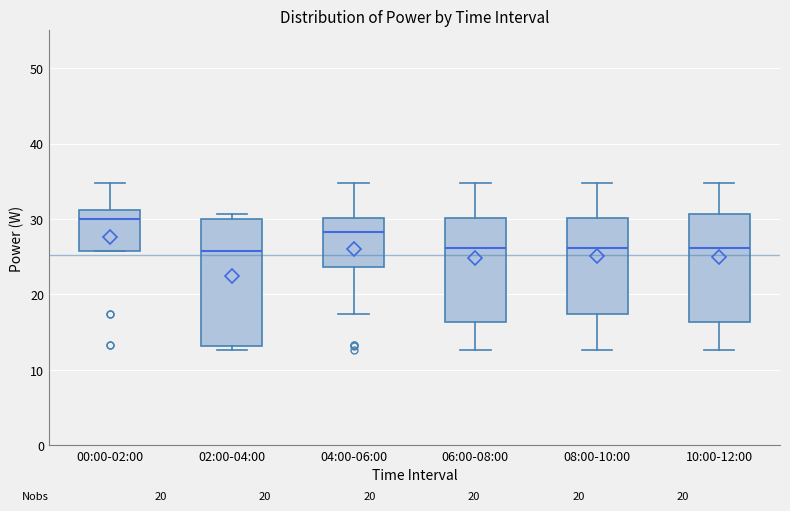

Reading left to right, transcribe this box plot: for each box, give where its median line is, the range the box spans, and where its two whiskers end, as read against the y-axis. The values are not printed on the chart, so give them approximately, as read against the axis.

00:00-02:00: median 30, box 26 to 31, whiskers 26 to 35
02:00-04:00: median 26, box 13 to 30, whiskers 13 (just below the box's lower edge) to 31
04:00-06:00: median 28, box 24 to 30, whiskers 17 to 35
06:00-08:00: median 26, box 16 to 30, whiskers 13 to 35
08:00-10:00: median 26, box 17 to 30, whiskers 13 to 35
10:00-12:00: median 26, box 16 to 31, whiskers 13 to 35